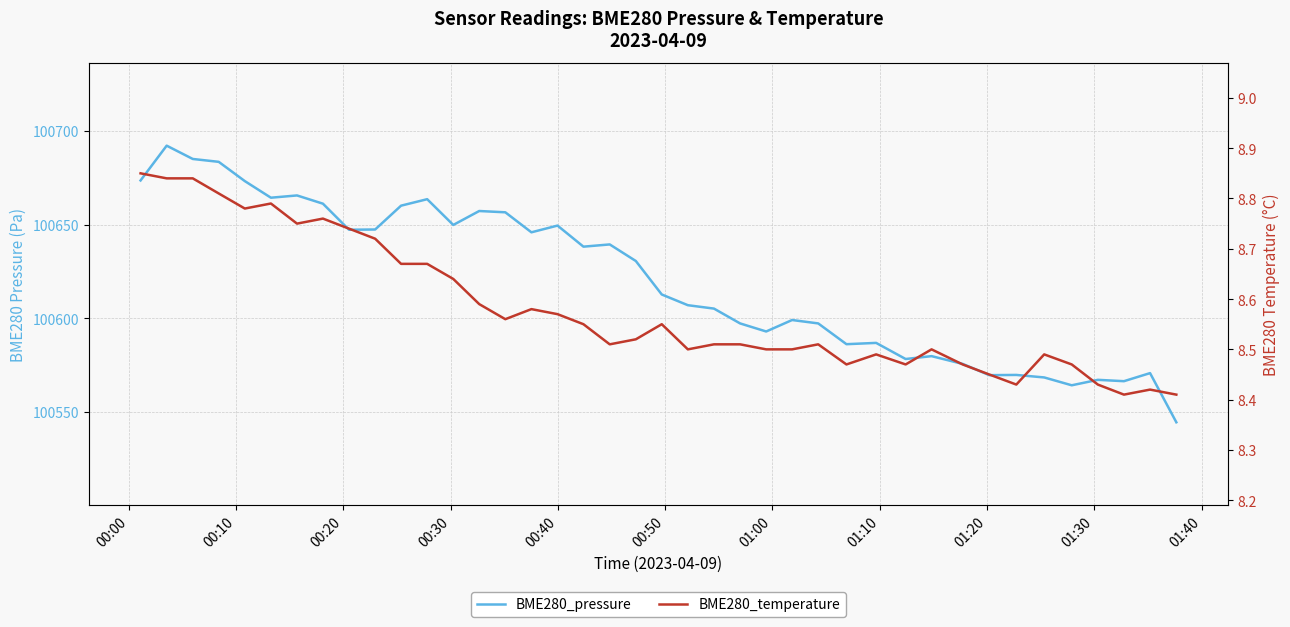

Reading right to left, list all the values displayed in this chart.

BME280_pressure: 100544.5	100570.8	100566.4	100567.2	100564.2	100568.4	100569.8	100569.7	100575.7	100579.8	100578.3	100586.9	100586.2	100597.3	100599.1	100593.0	100597.3	100605.2	100607.0	100612.7	100630.6	100639.4	100638.2	100649.5	100645.9	100656.6	100657.3	100649.8	100663.6	100660.1	100647.4	100647.3	100661.2	100665.6	100664.4	100673.2	100683.5	100685.1	100692.2	100673.6
BME280_temperature: 8.4	8.4	8.4	8.4	8.5	8.5	8.4	8.4	8.5	8.5	8.5	8.5	8.5	8.5	8.5	8.5	8.5	8.5	8.5	8.6	8.5	8.5	8.6	8.6	8.6	8.6	8.6	8.6	8.7	8.7	8.7	8.7	8.8	8.8	8.8	8.8	8.8	8.8	8.8	8.8